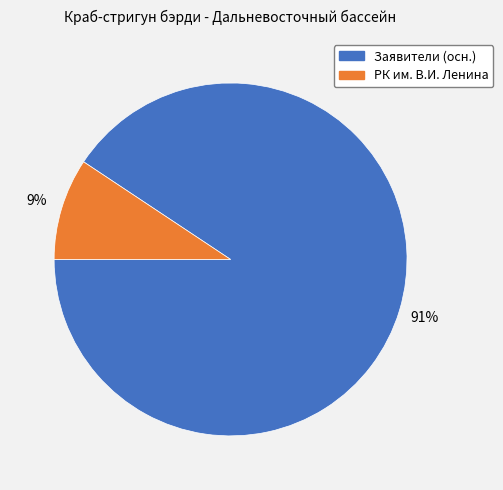

To the nearest percent, what is the average slice percentage?

50%